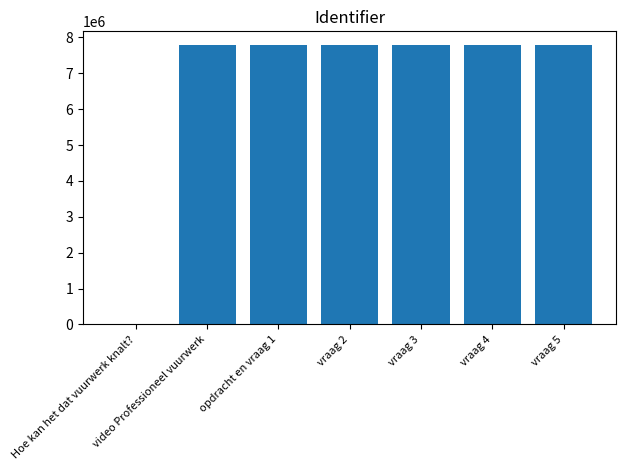

At which label is the value closest to 3890120?

video Professioneel vuurwerk